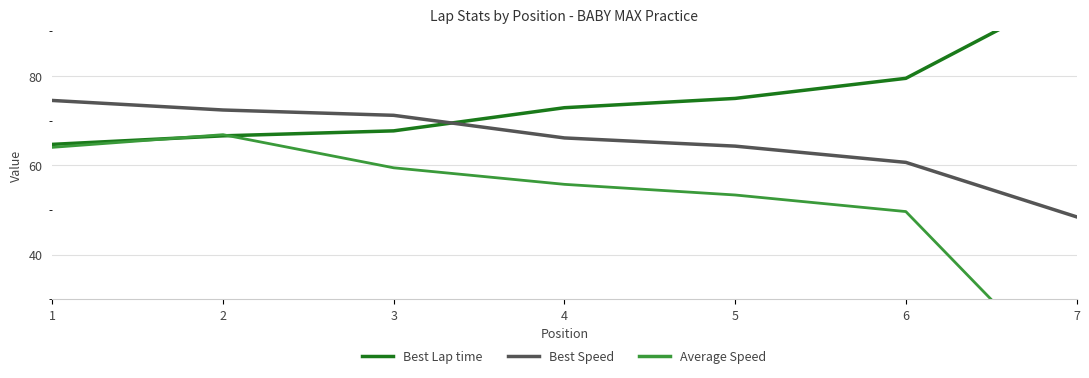

In Average Speed, how many points are higher than both neighbors (excluding endpoints)?

1